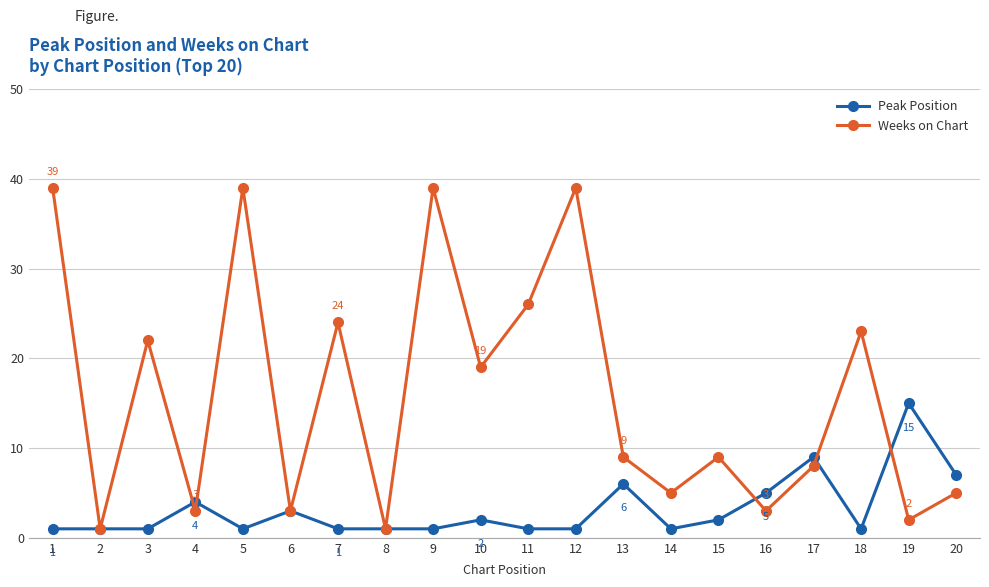

Which category has the highest value in the Peak Position series?

19